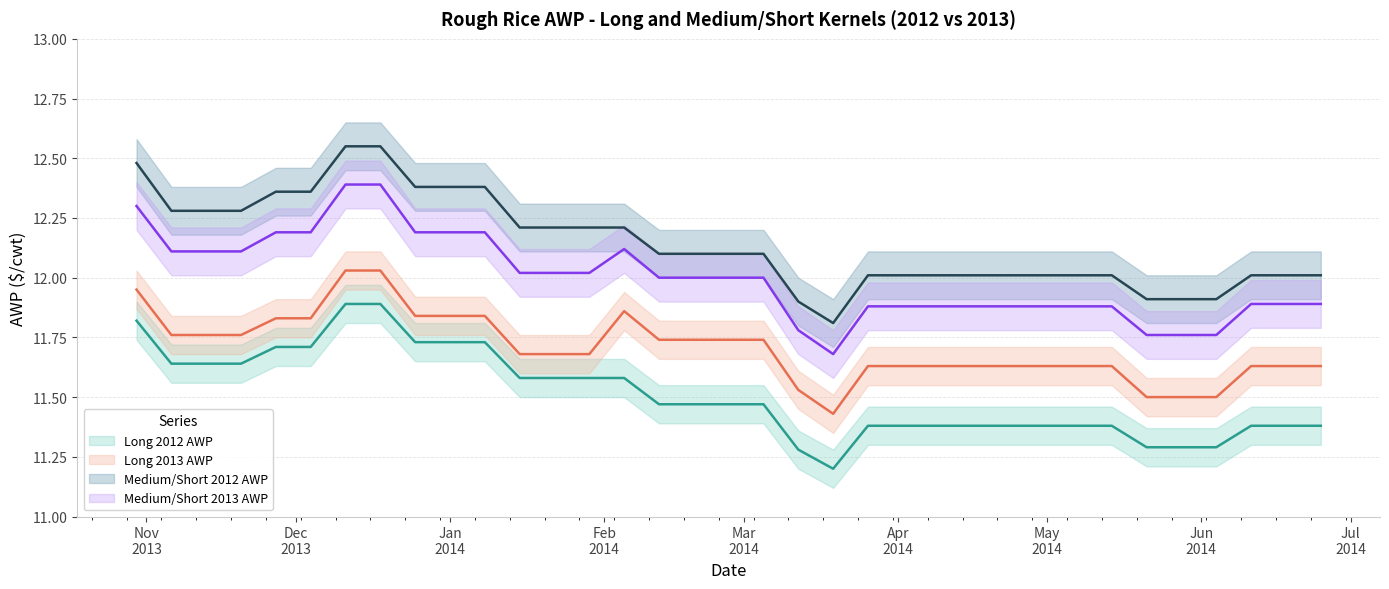

Is the value of Medium/Short 2012 AWP at 2014-03-26 greater than the value of Medium/Short 2013 AWP at 2013-10-30?

No